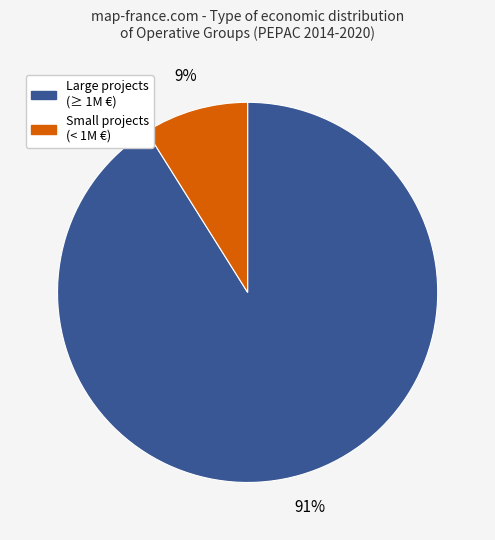

To the nearest percent, what is the difference between the largest and smallest slice percentages?

82%